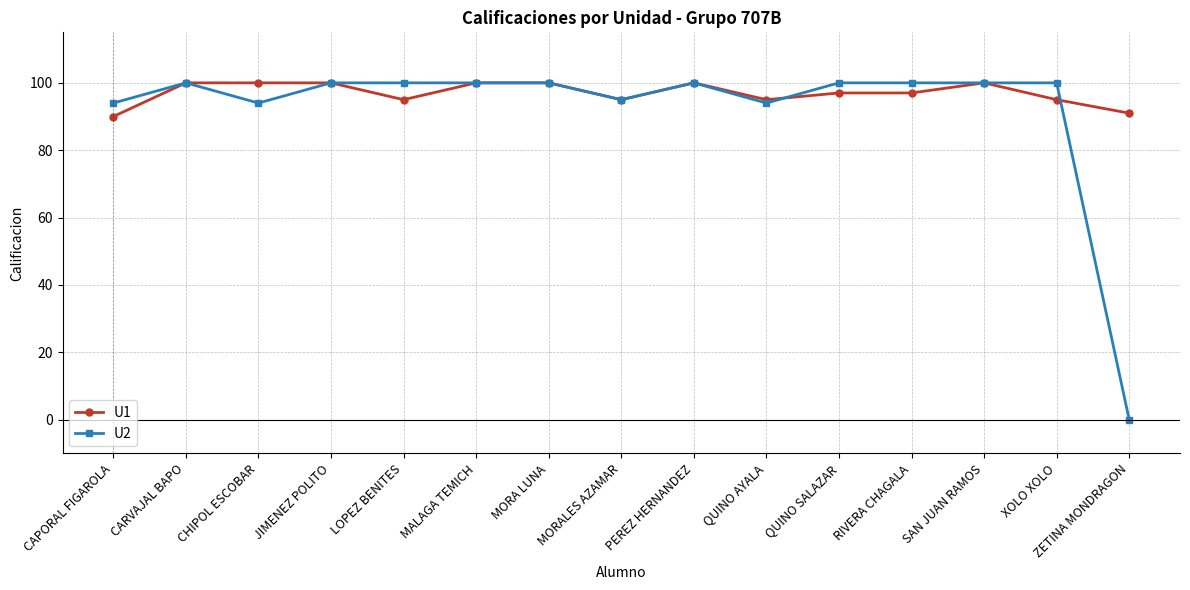

The U1 series shows 100 at CARVAJAL BAPO. True or false?

True